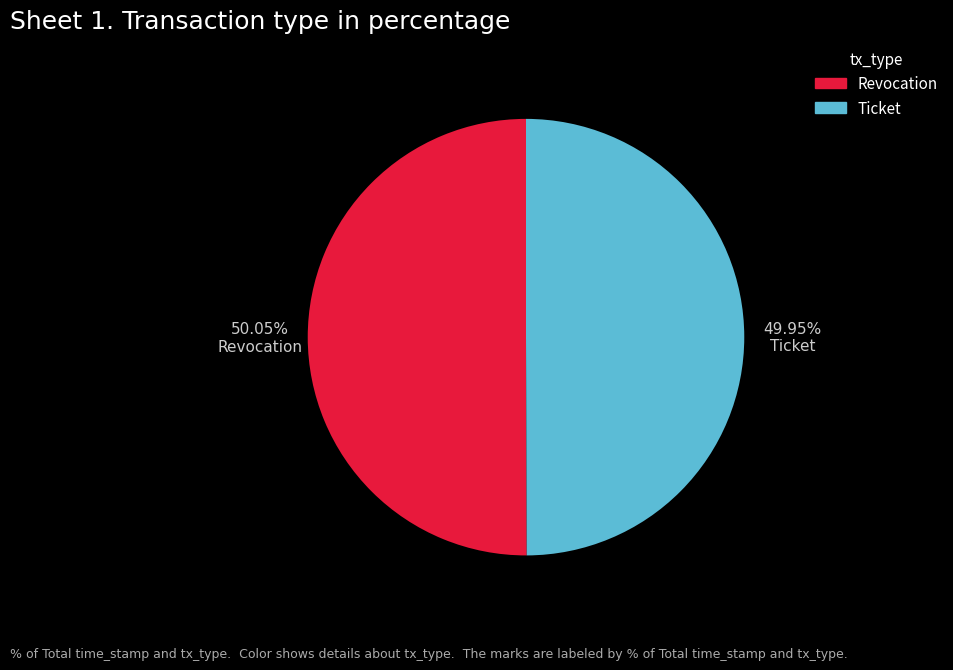

What percentage is the Ticket slice, to the nearest percent?

50%